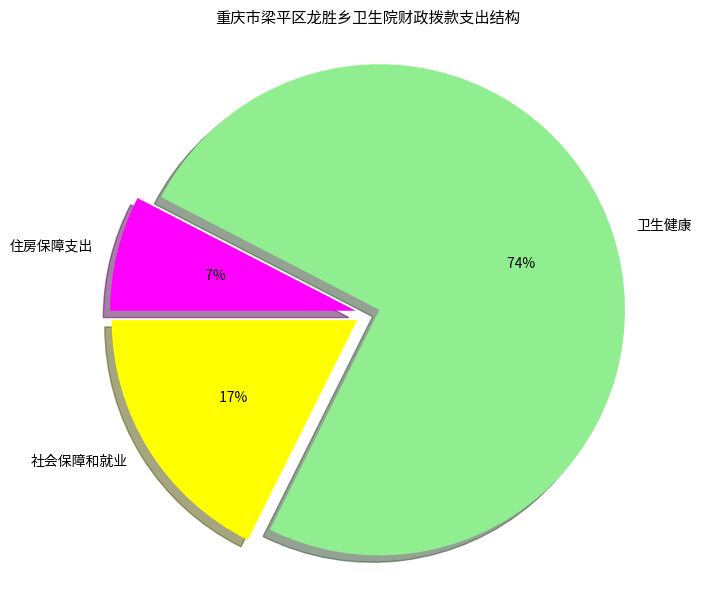

Rank the categories by value from highest to lowest.

卫生健康, 社会保障和就业, 住房保障支出